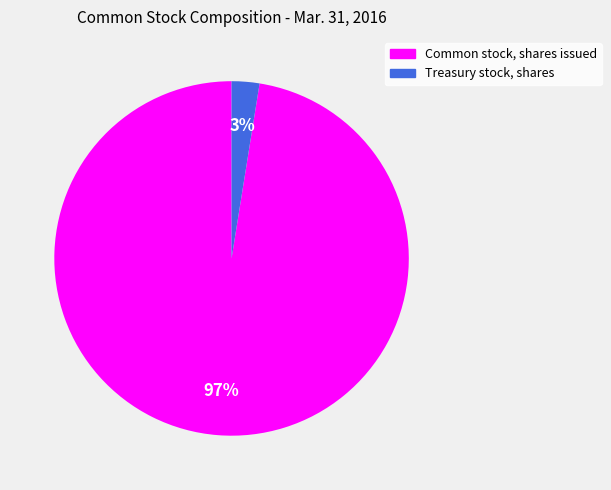

Which category has the biggest portion of the pie?

Common stock, shares issued